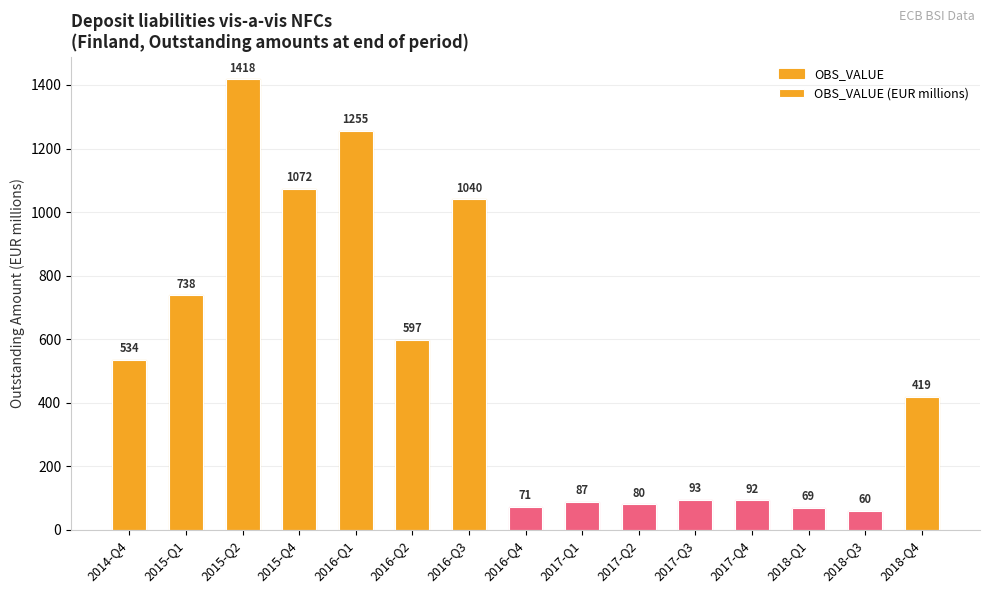

What is the average value of the OBS_VALUE series?

508